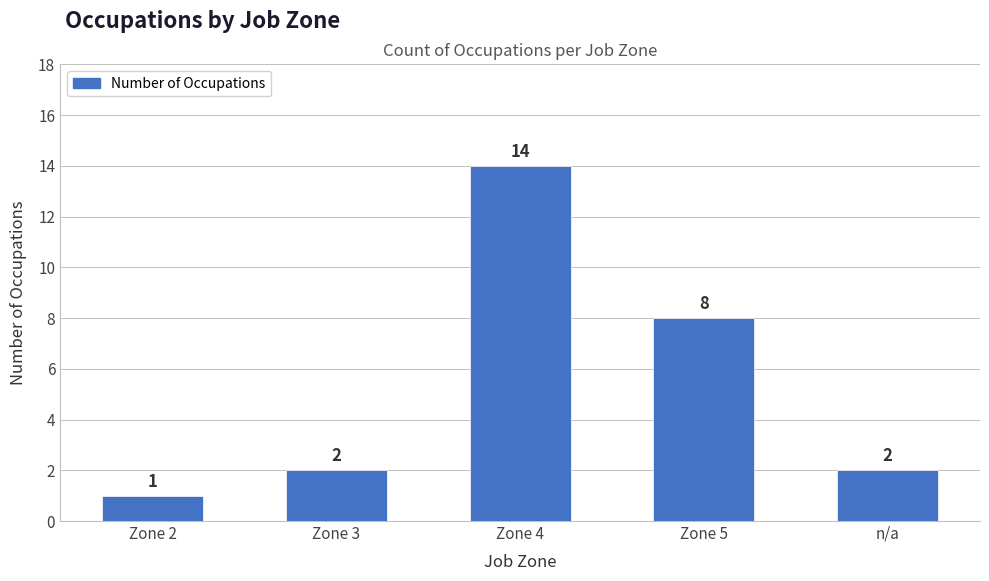

Reading left to right, extract all data points from this chart.

Zone 2=1	Zone 3=2	Zone 4=14	Zone 5=8	n/a=2